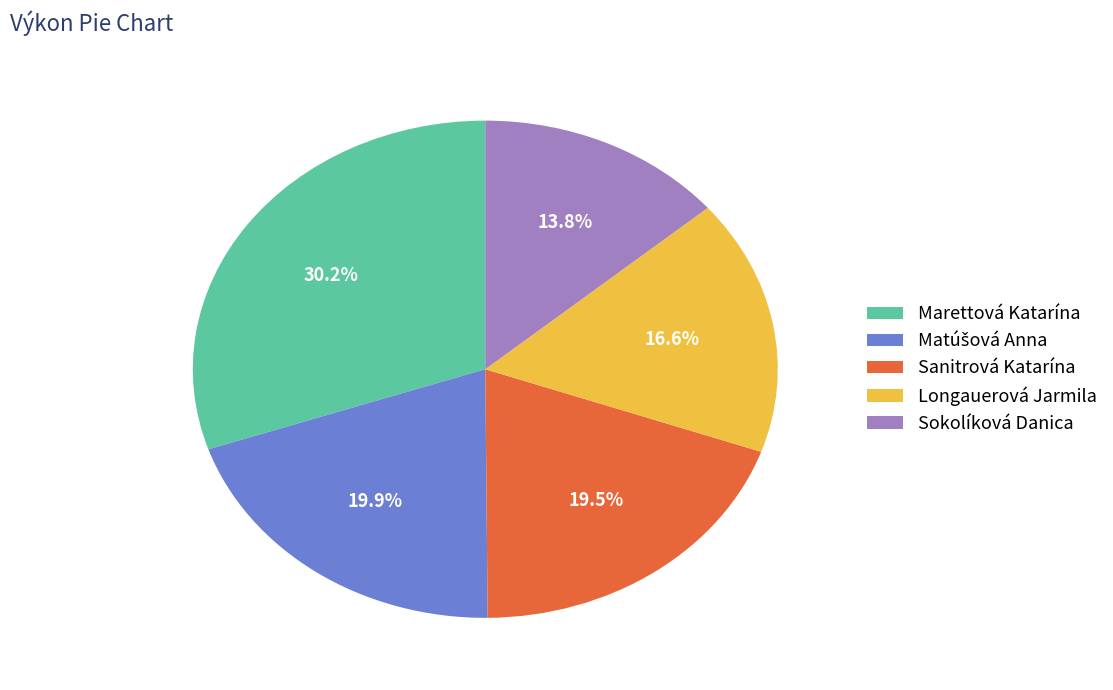

Do Longauerová Jarmila and Sanitrová Katarína together represent more than half of the pie?

No